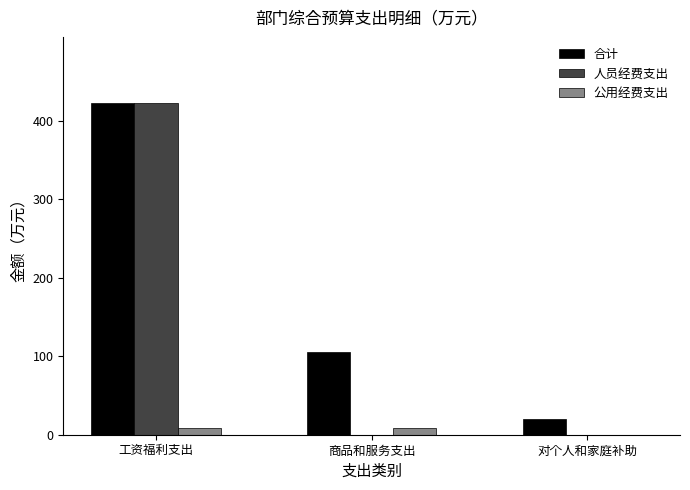

What is the total value across all series at 对个人和家庭补助?

19.4